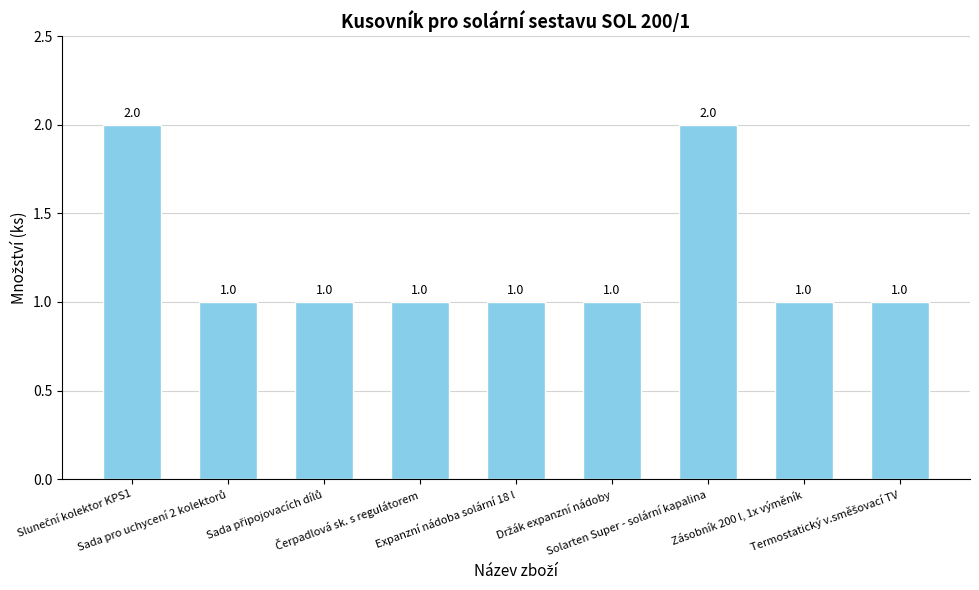

How many values are between 1 and 2?

9